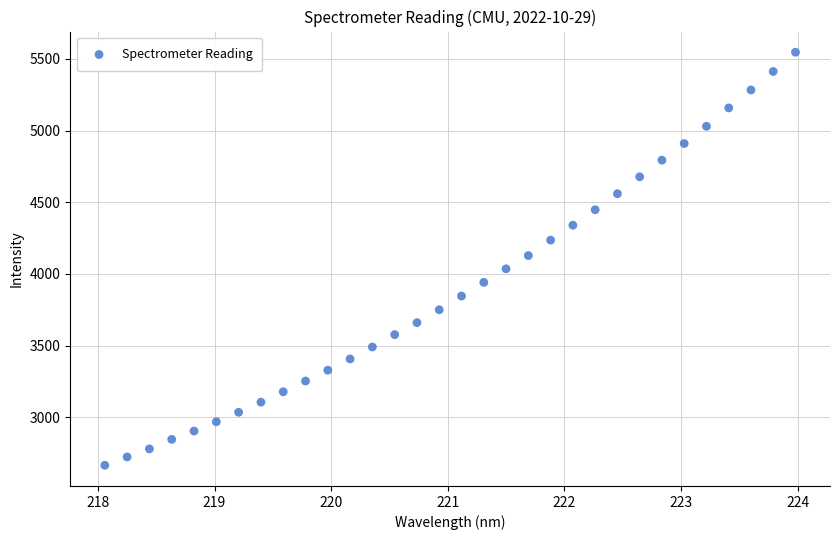

What is the range of Y values (max minus min)?

2882.8